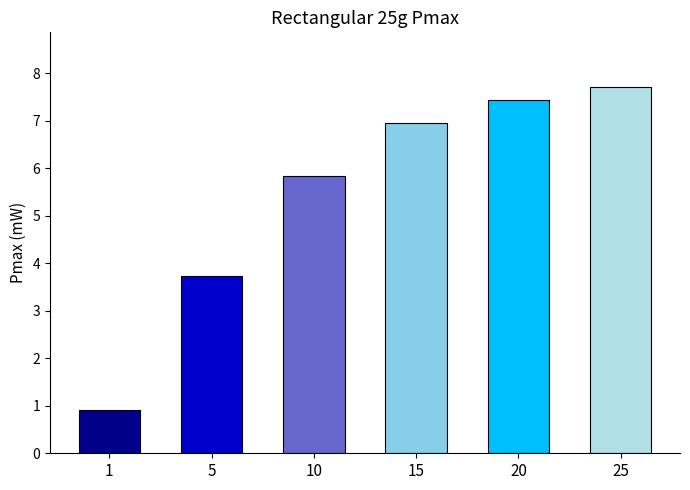

Which label corresponds to the smallest value in the chart?

1